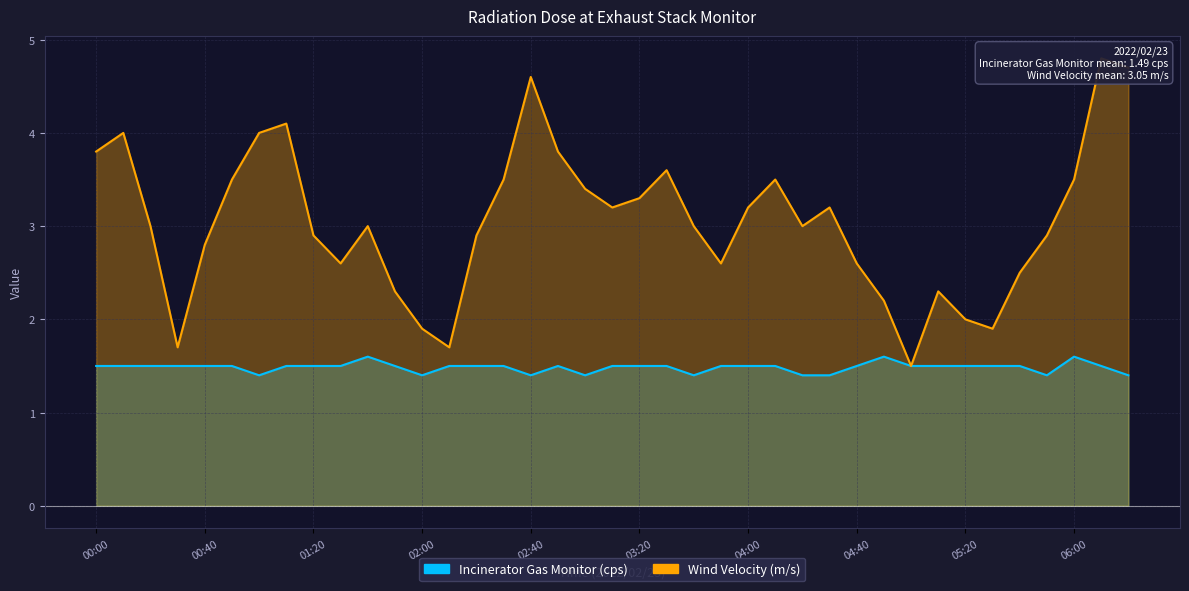

At which category is the sum across all series the highest?

06:10